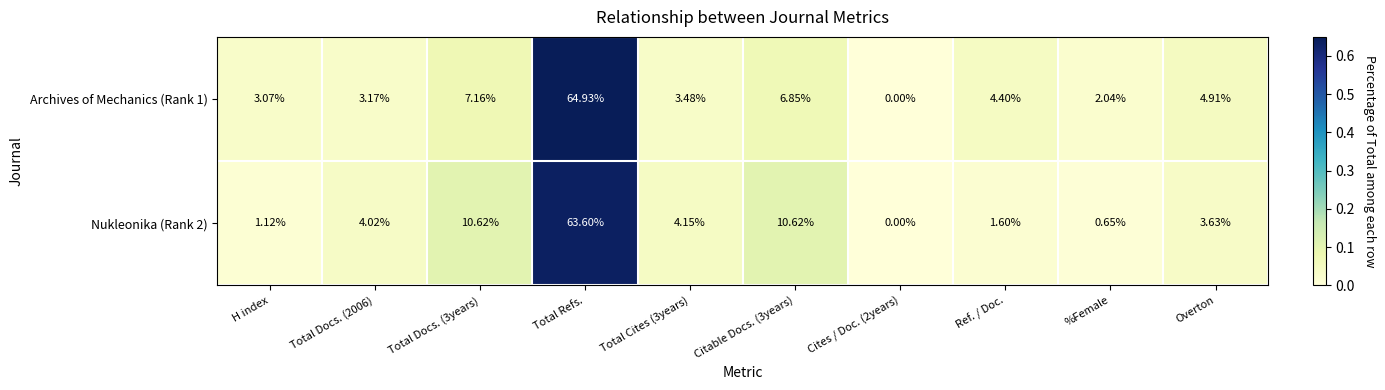

Which label corresponds to the largest value in the chart?

Total Refs.